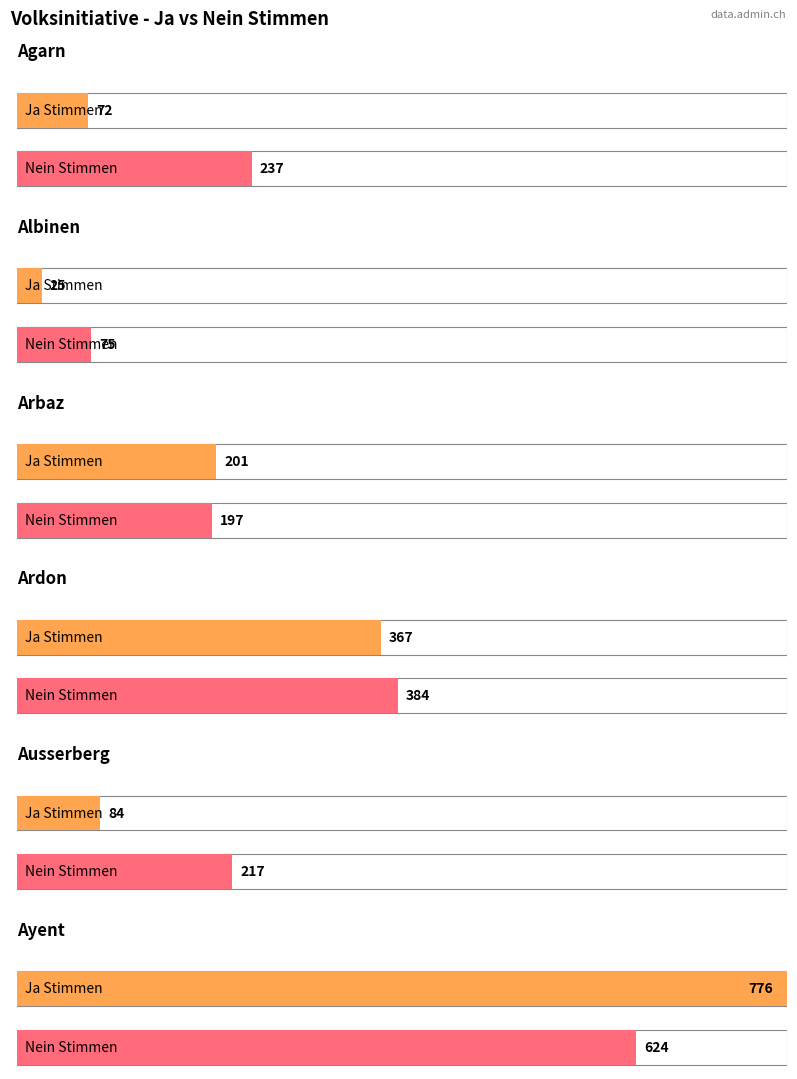

What is the value of the Ja bar at the 5th from the left?

84